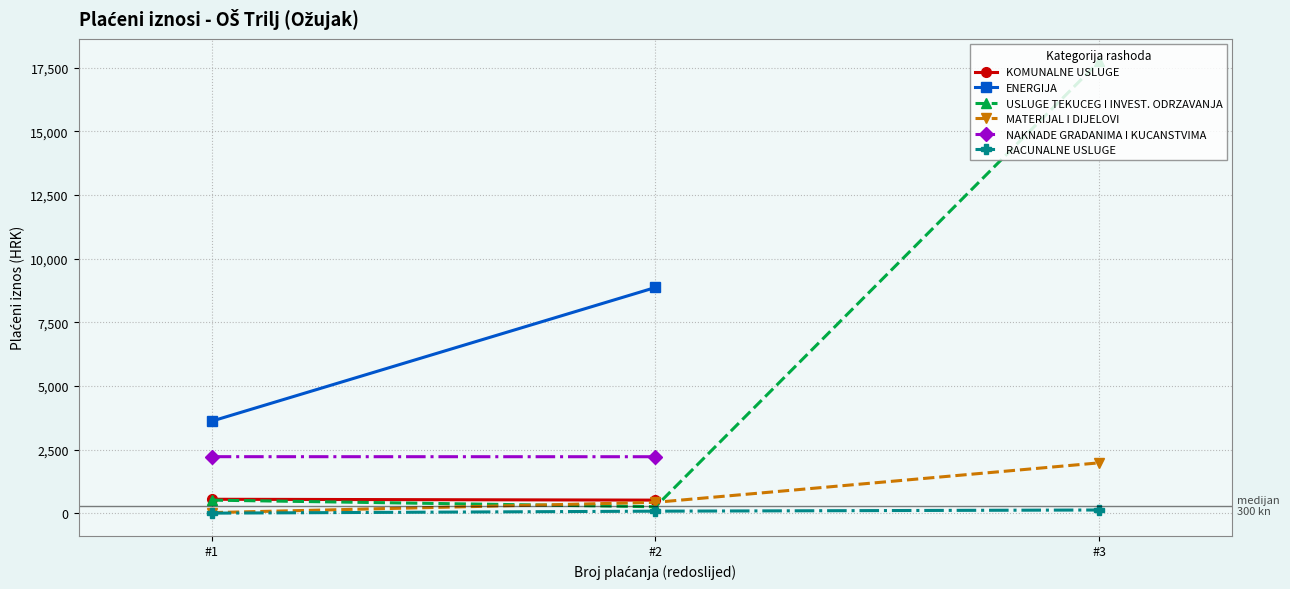

The MATERIJAL I DIJELOVI series shows 425.6 at #2. True or false?

True